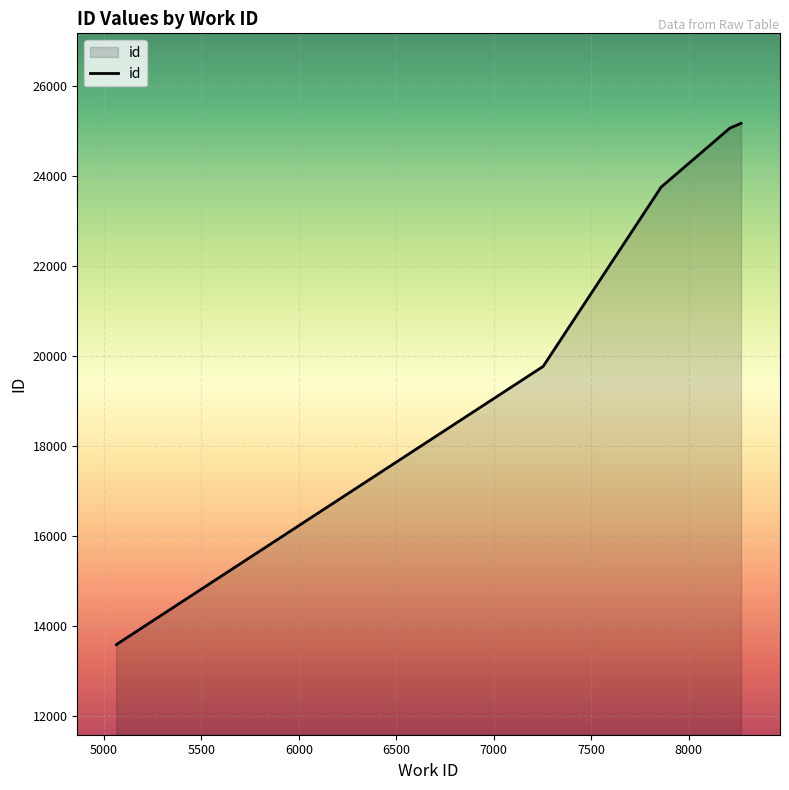

What is the smallest value displayed?

13573